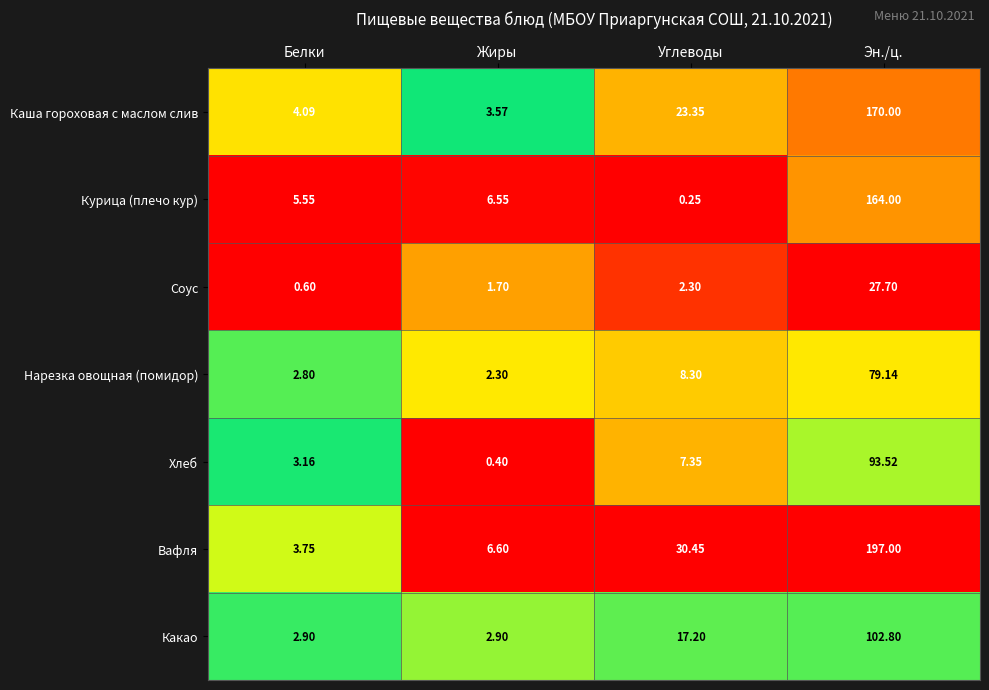

Between Углеводы and Эн./ц., which series saw the biggest shift?

Вафля